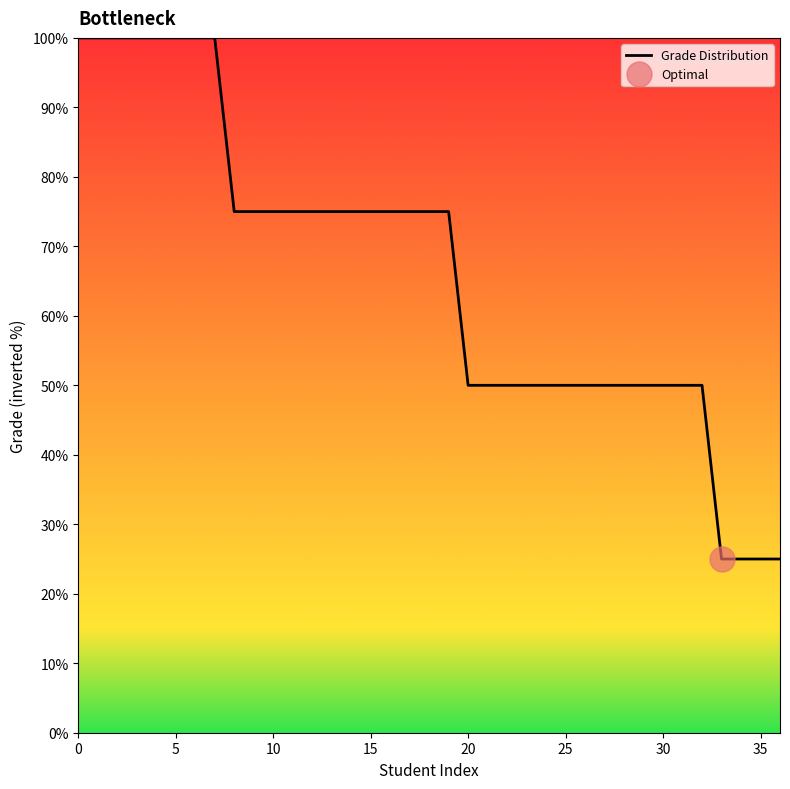

What is the average value?

66